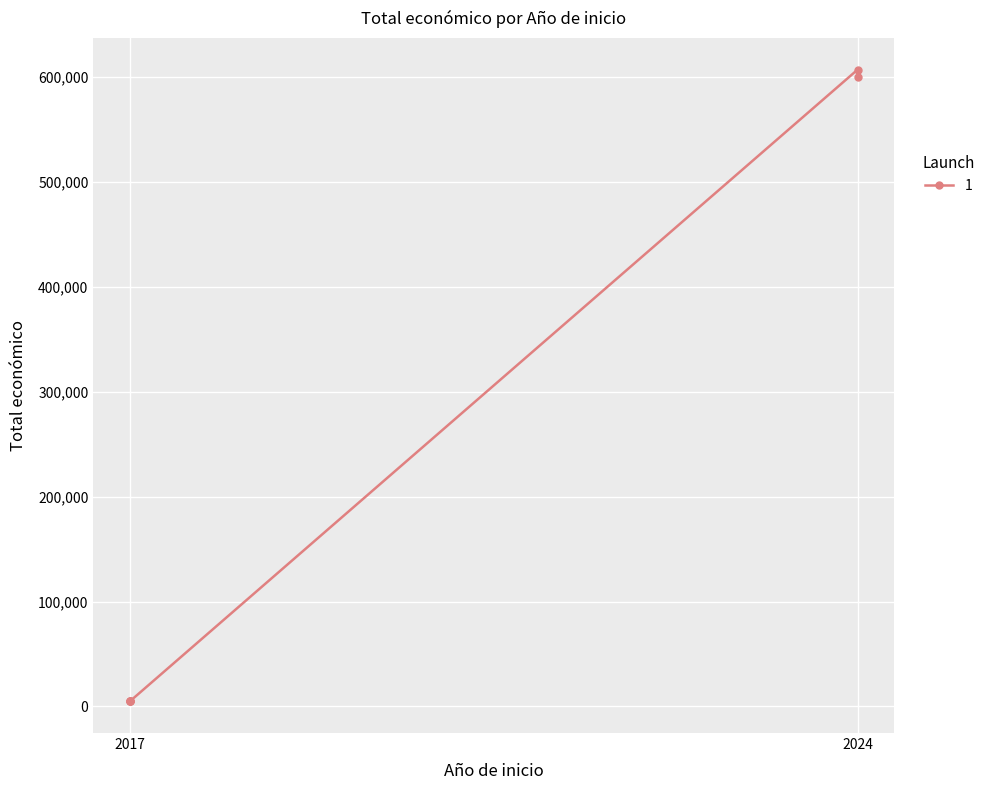

List the labels in order of value, largest first.

2024, 2024, 2017, 2017, 2017, 2017